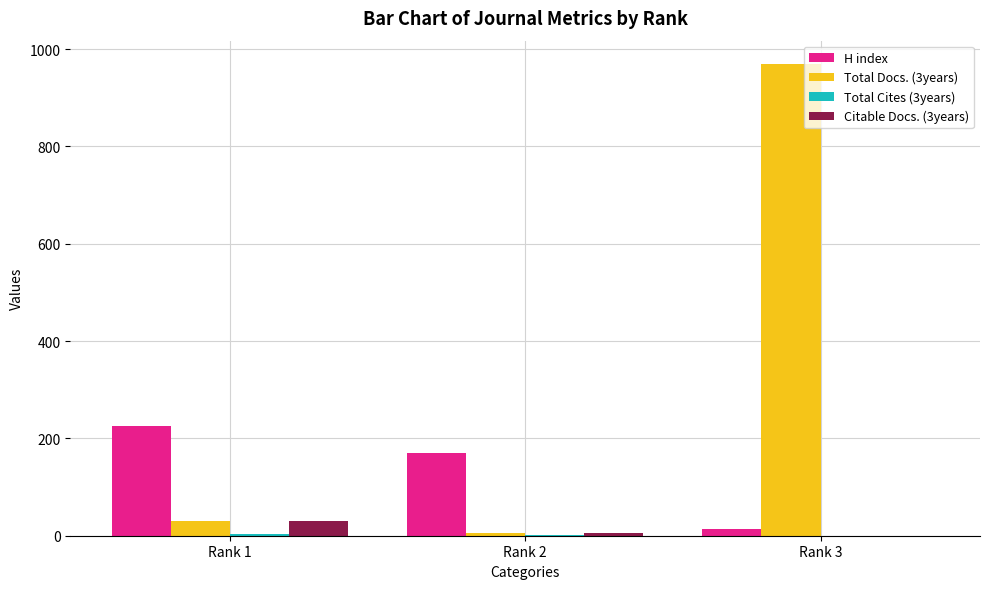

Count the Citable Docs. (3years) values in the range 0 to 31.

3